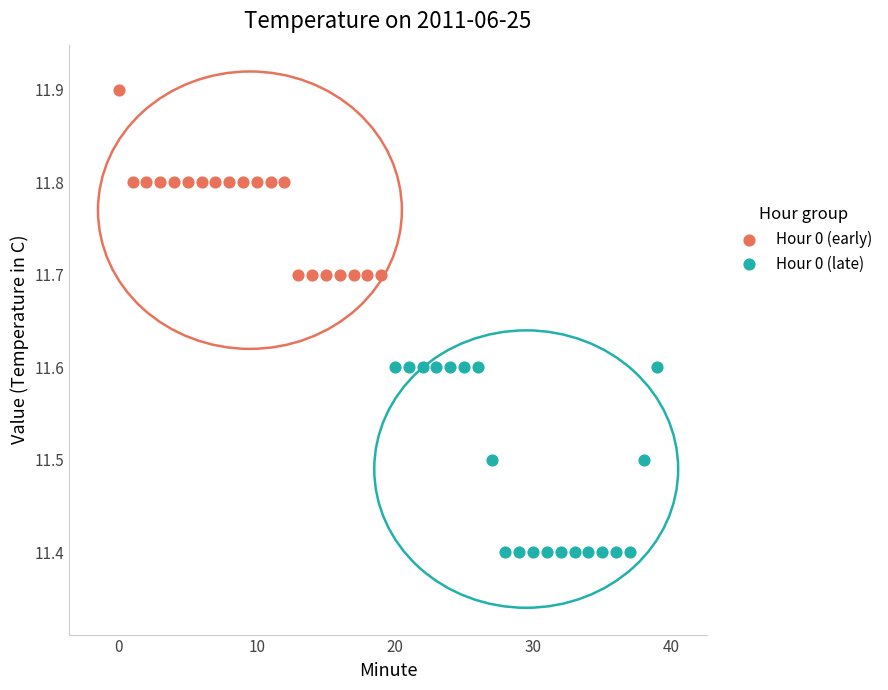

Which series contains the highest Y value?

Hour 0 (early)